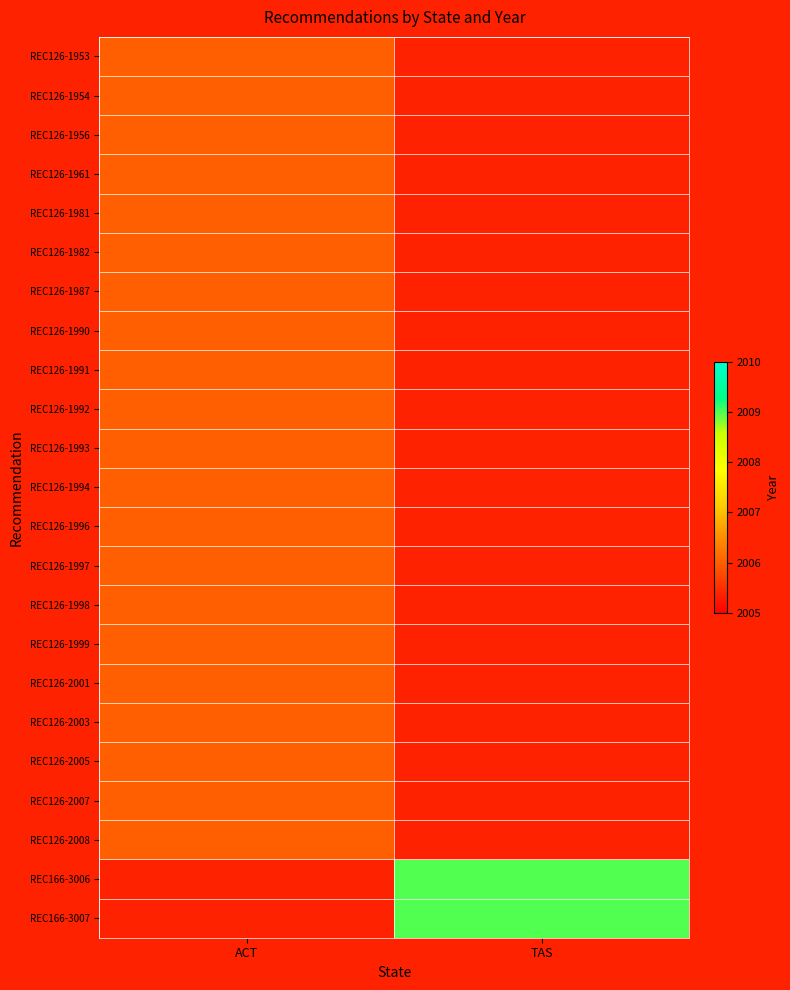

Is it true that REC126-2008 equals 726.2 at ACT?

False